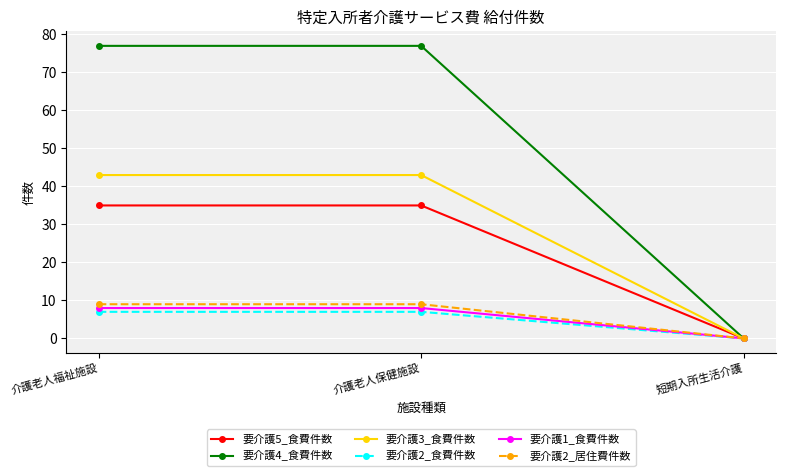

What is the average value of the 要介護3_食費件数 series?

29